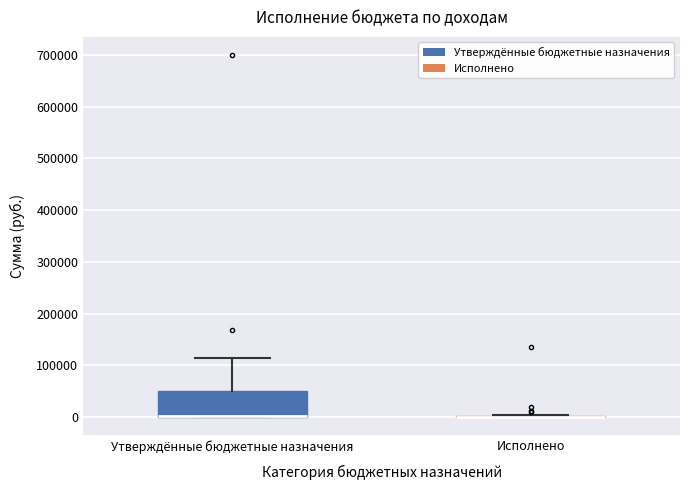

Reading left to right, read every box against the y-axis: the position of its median line, the range the box covers, and the ends of its whiskers. The values are not printed on the chart, so give them approximately, as read against the axis.

Утверждённые бюджетные назначения: median 0 (drawn on the box's lower edge), box 0 to 50000, whiskers 0 to 120000
Исполнено: box collapsed to a line at 0, whiskers 0 to 0